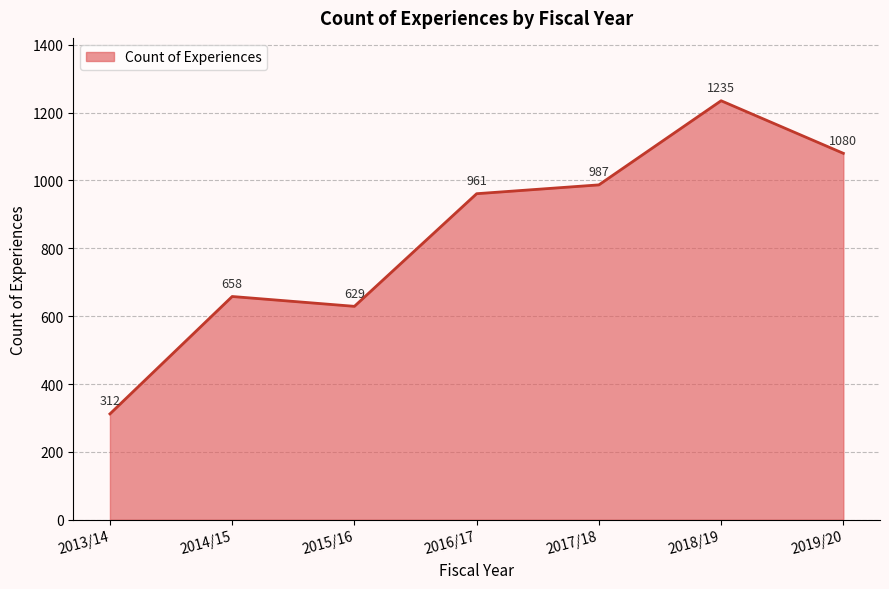

Count the number of data series in this chart.

1